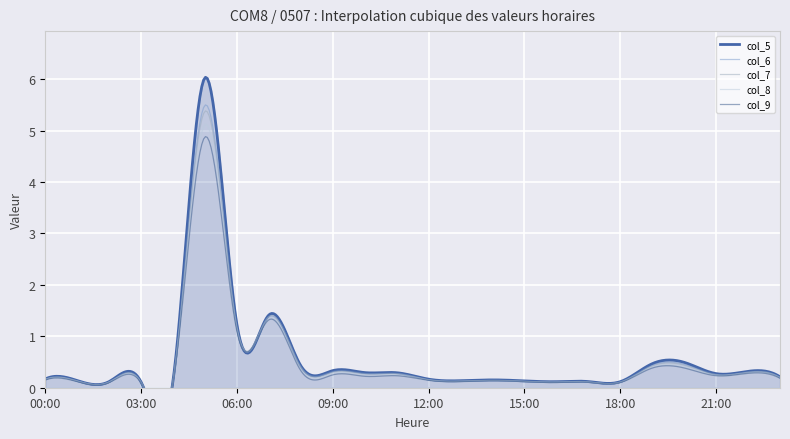

Rank the categories by col_6 value from lowest to highest.

03:00, 18:00, 16:00, 17:00, 02:00, 15:00, 13:00, 01:00, 04:00, 14:00, 12:00, 00:00, 23:00, 21:00, 10:00, 11:00, 22:00, 09:00, 08:00, 19:00, 20:00, 06:00, 07:00, 05:00